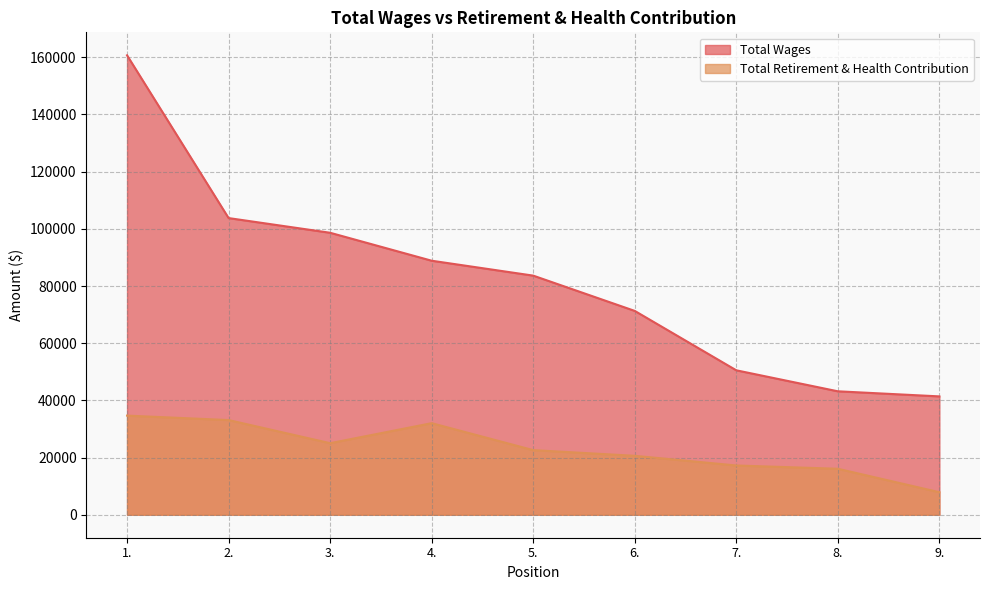

The value of Total Wages at 2. is 72507. True or false?

False